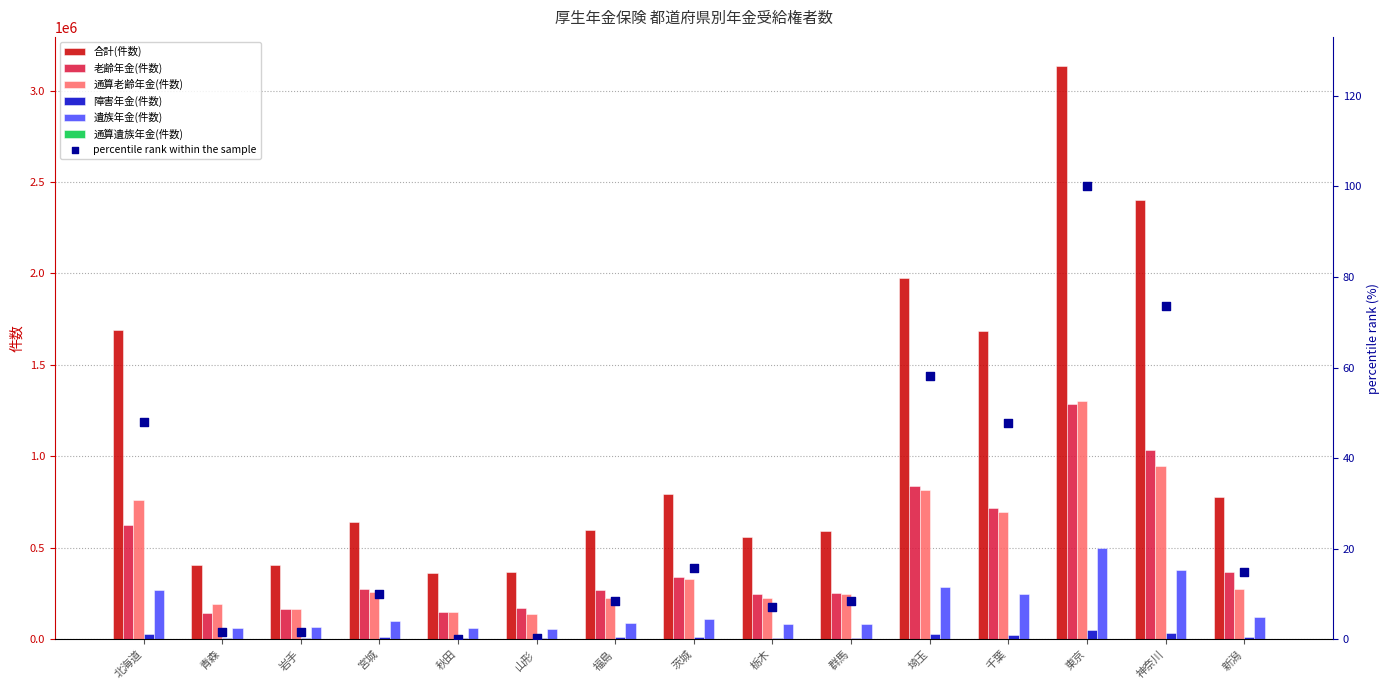

What is the total value across all series at 秋田?

724848